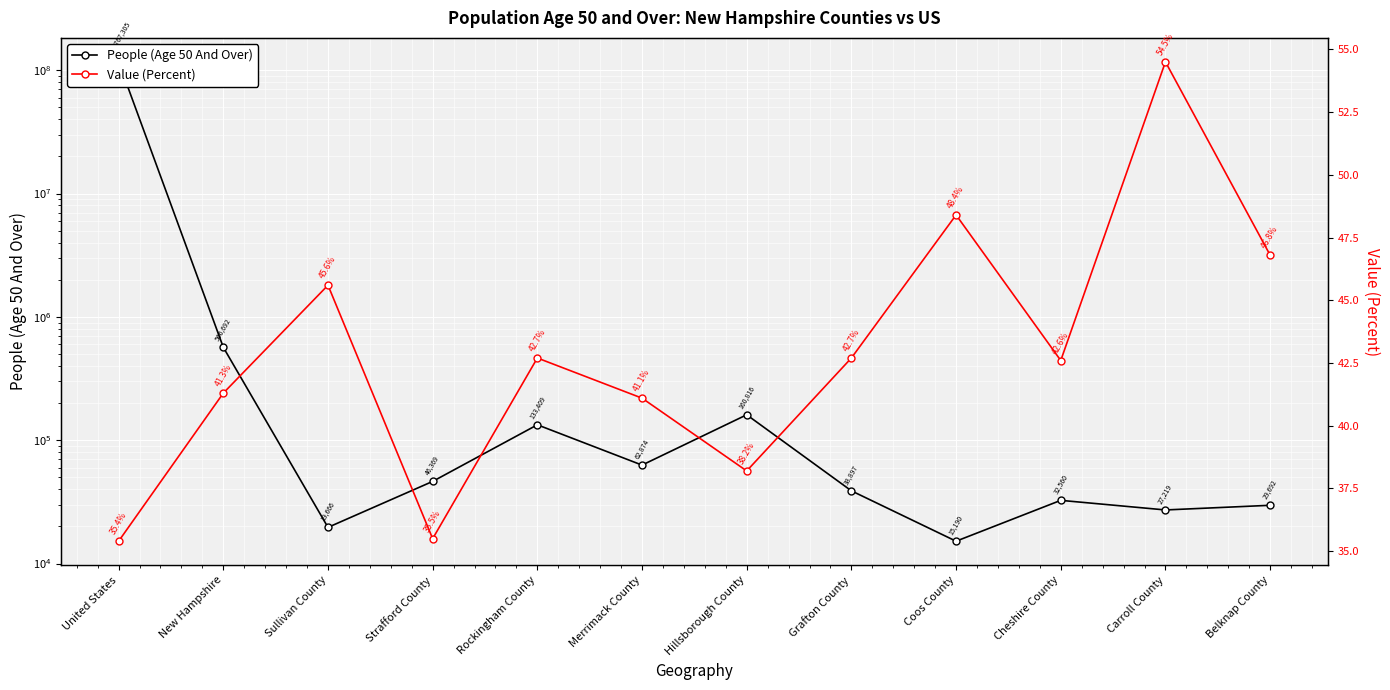

What is the sum of the People (Age 50 And Over) values at Coos County and Strafford County?

61559.0